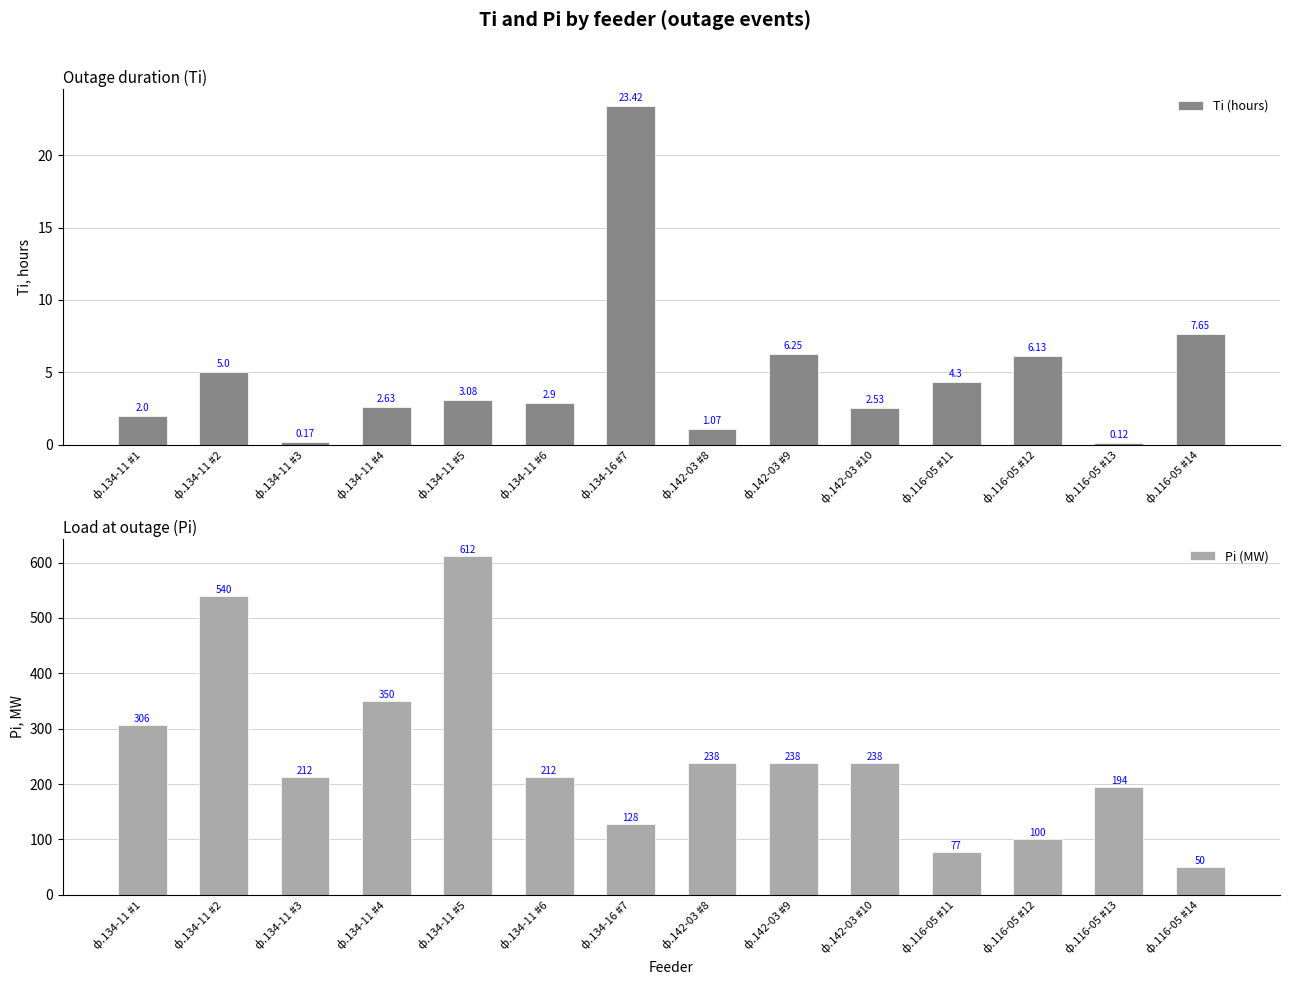

What is the sum of the Pi (MW) values at ф.116-05 #14 and ф.116-05 #12?

150